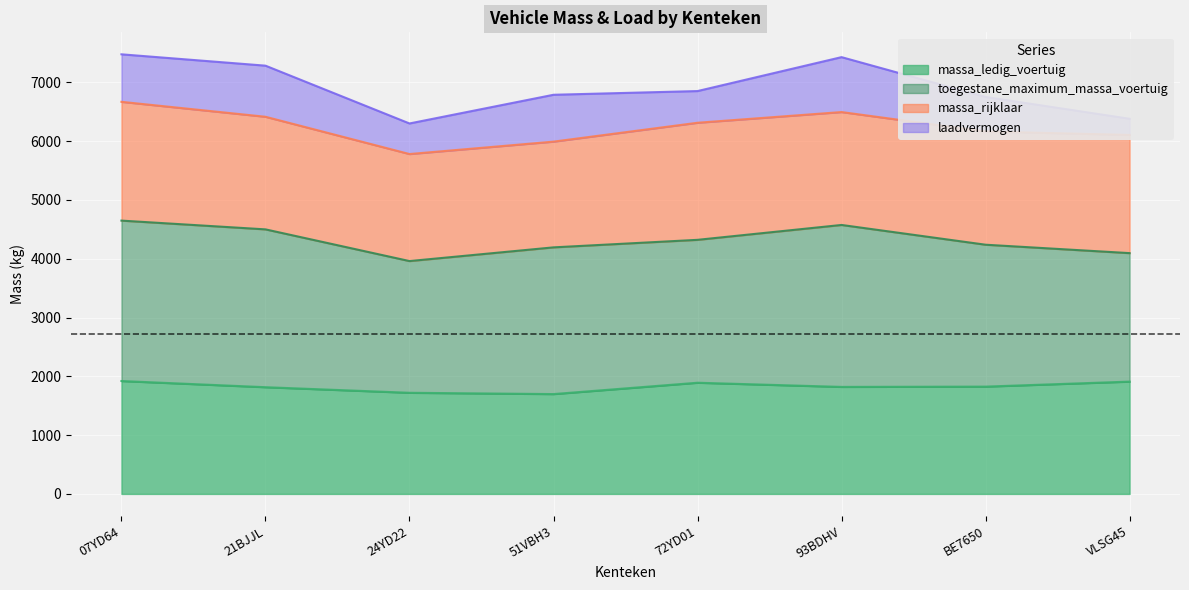

What is the total value across all series at 51VBH3?

6788